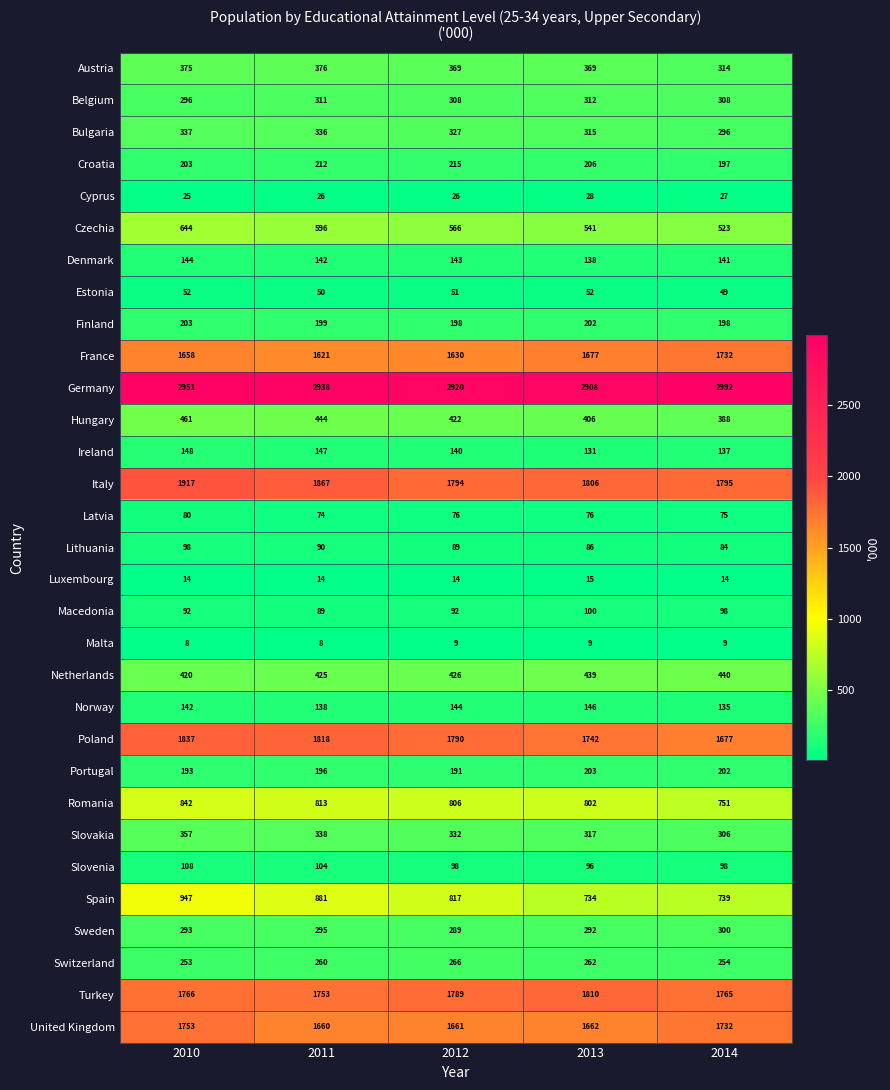

What is the difference between the maximum and minimum values in the Hungary series?

73